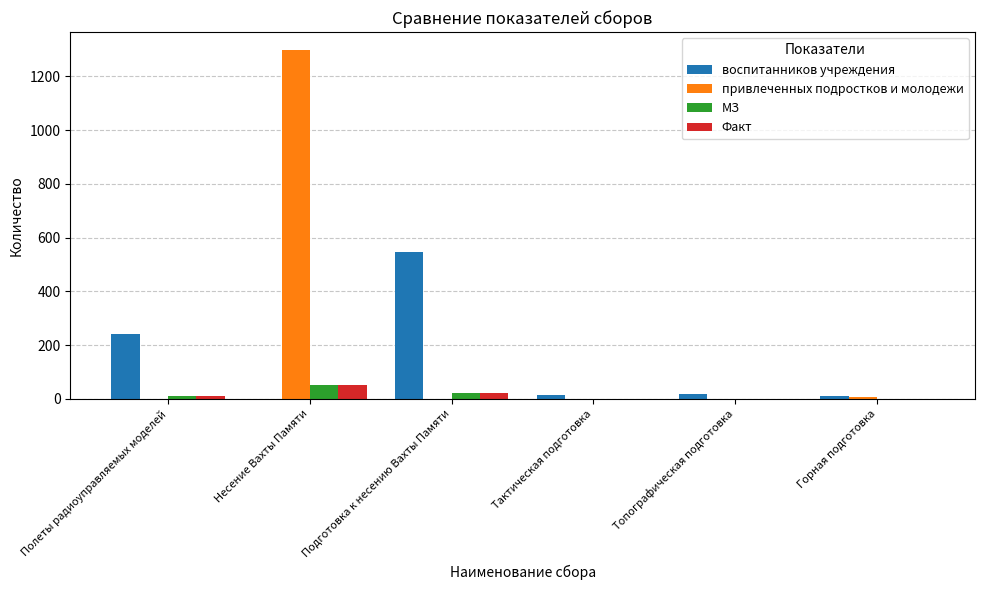

Read the привлеченных подростков и молодежи value at Несение Вахты Памяти.

1300